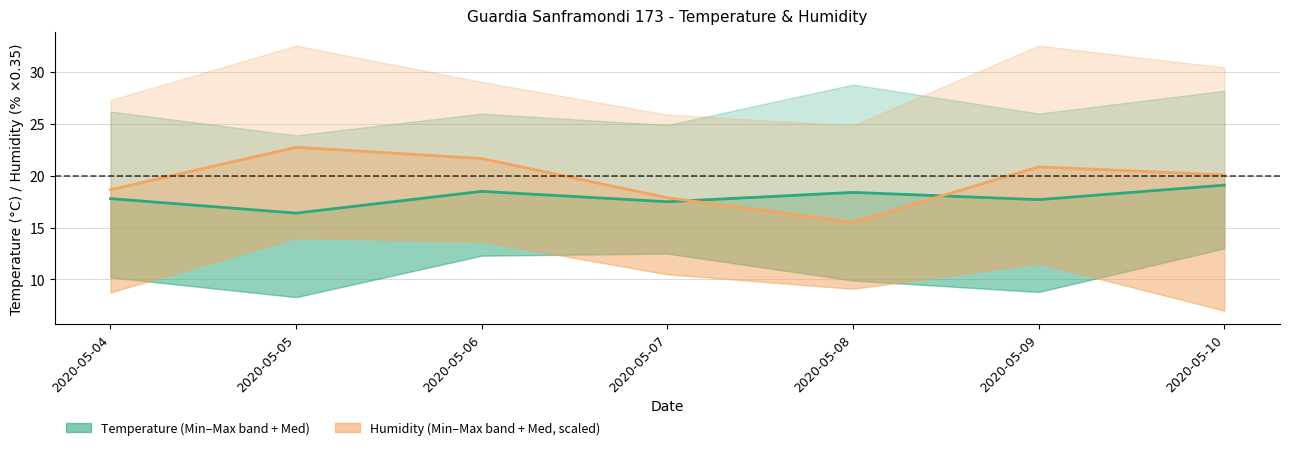

Count the number of data series in this chart.

2